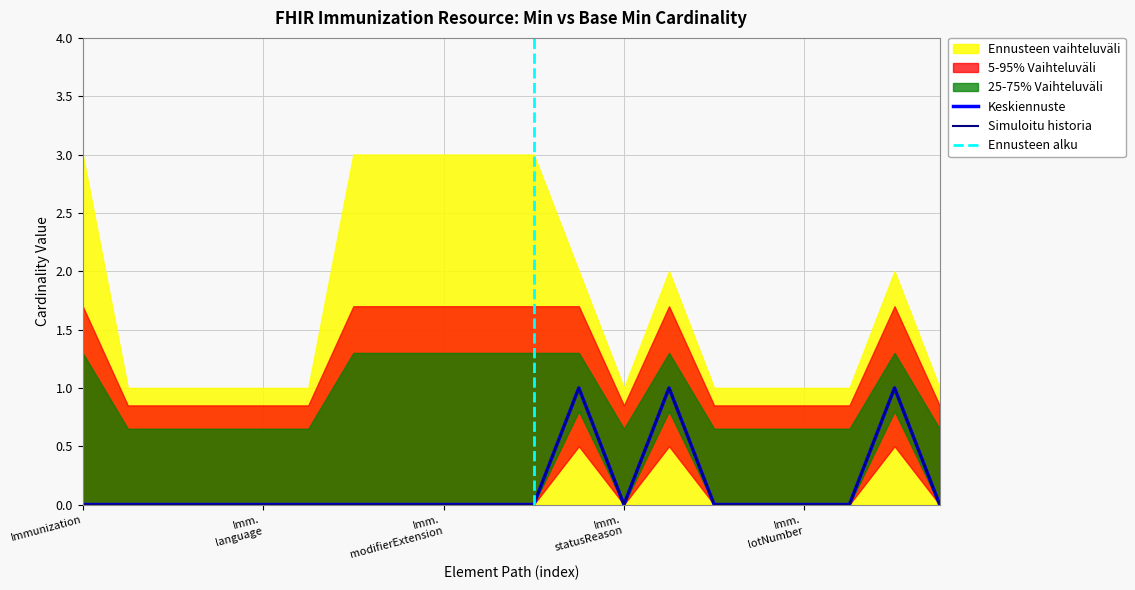

At how many categories does at least one series exceed 0?

3